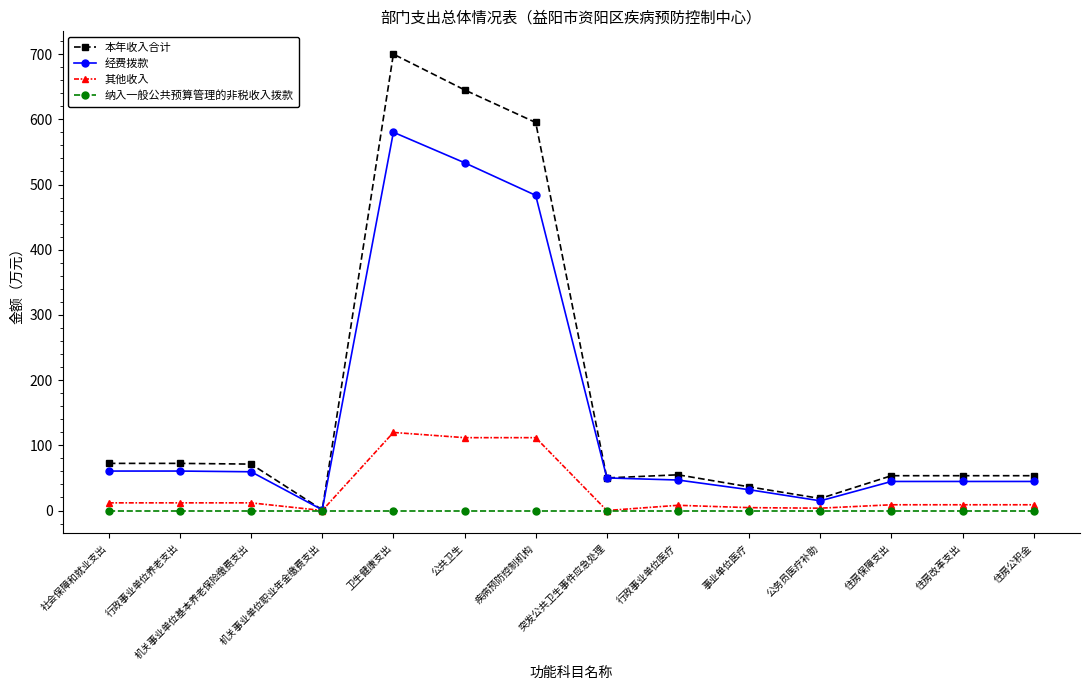

At which label is 经费拨款 closest to 290?

疾病预防控制机构